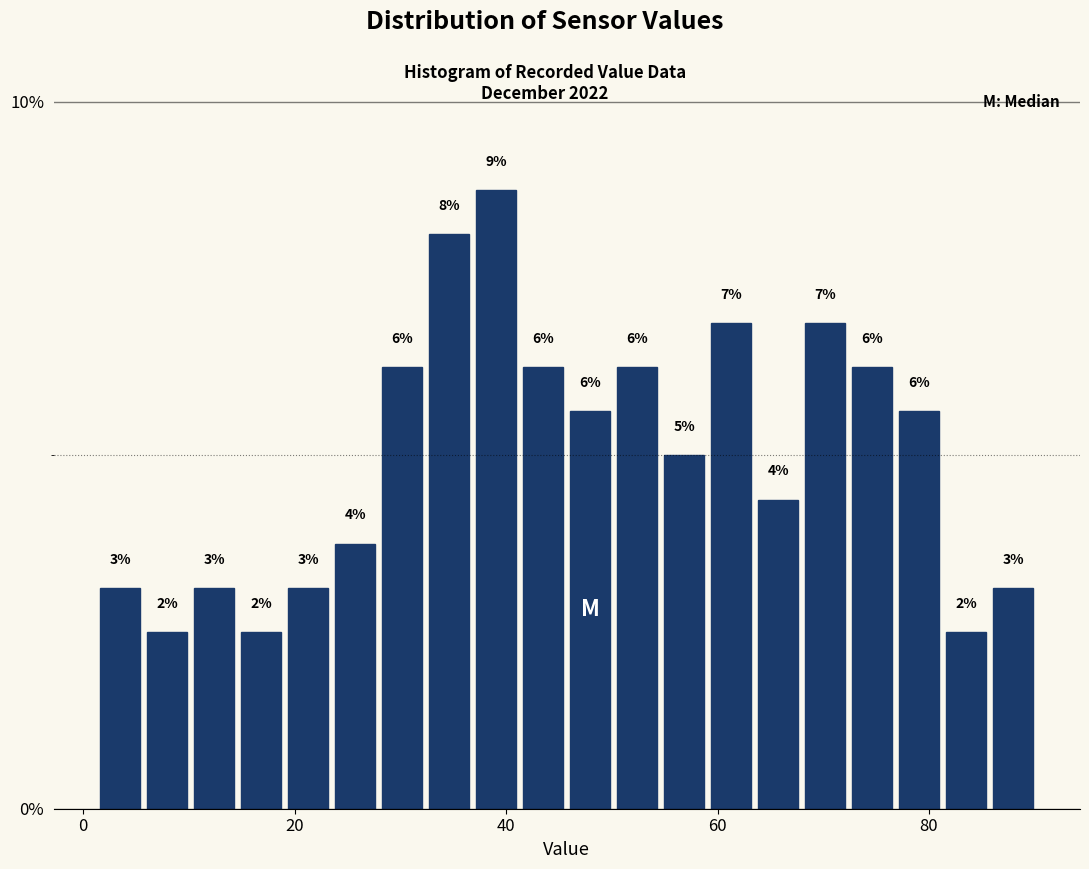

Around what value on the x-axis is the tallest bar? Give the approximate position of its centre, as read against the axis.

40